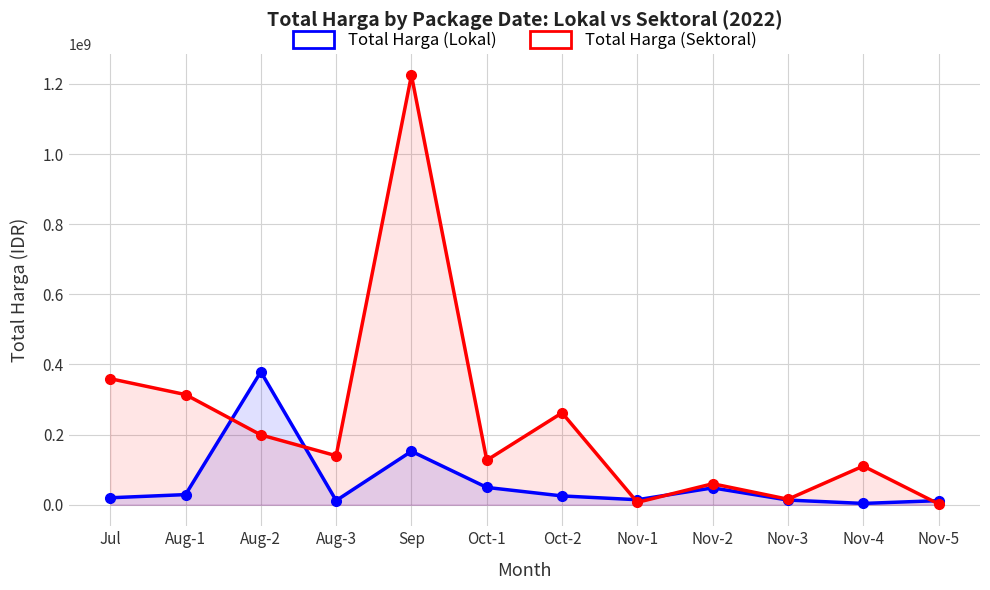

What is the sum of all Total Harga (Lokal) values?

758787000